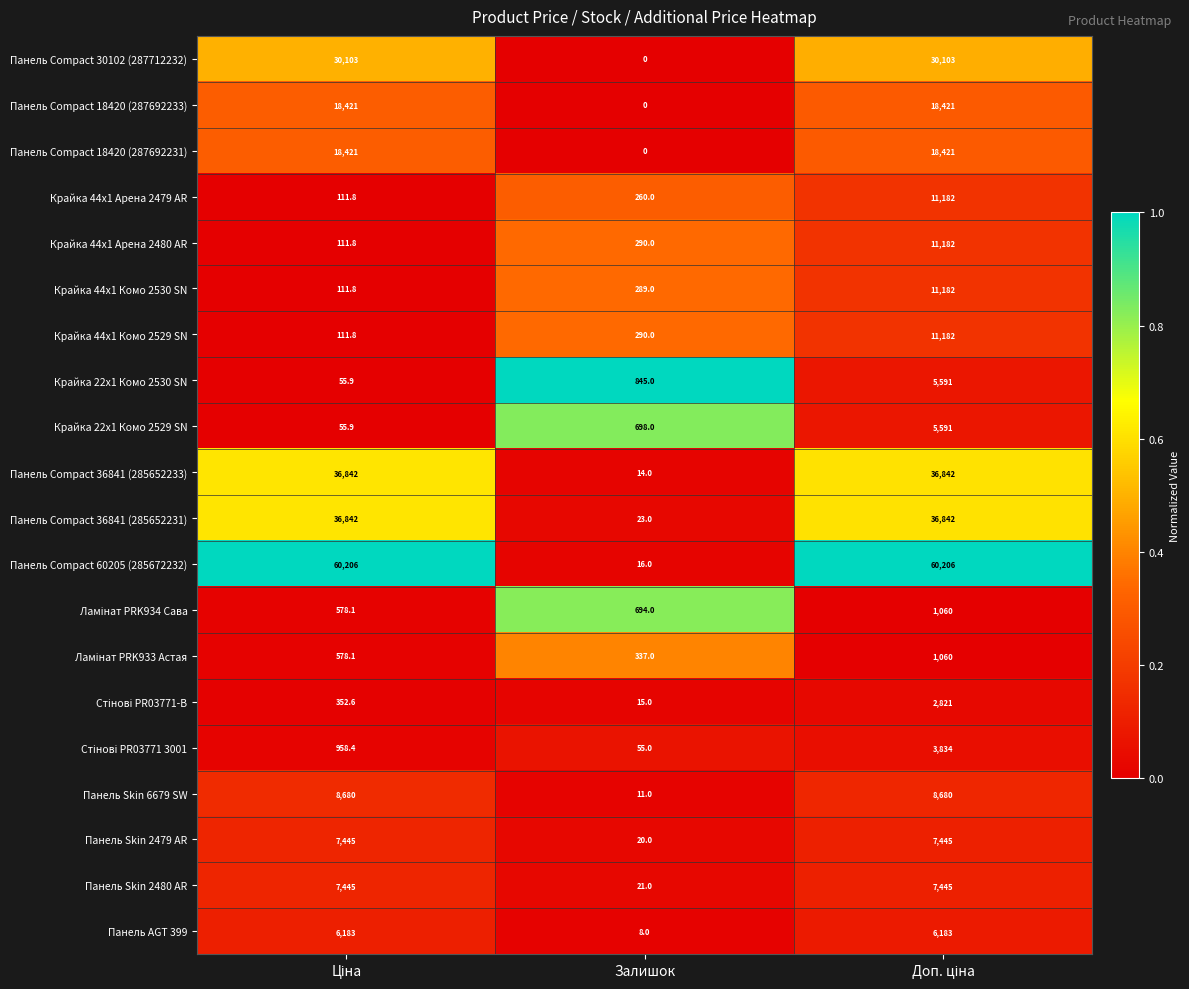

How many values in Панель Compact 18420 (287692233) are above zero?

2